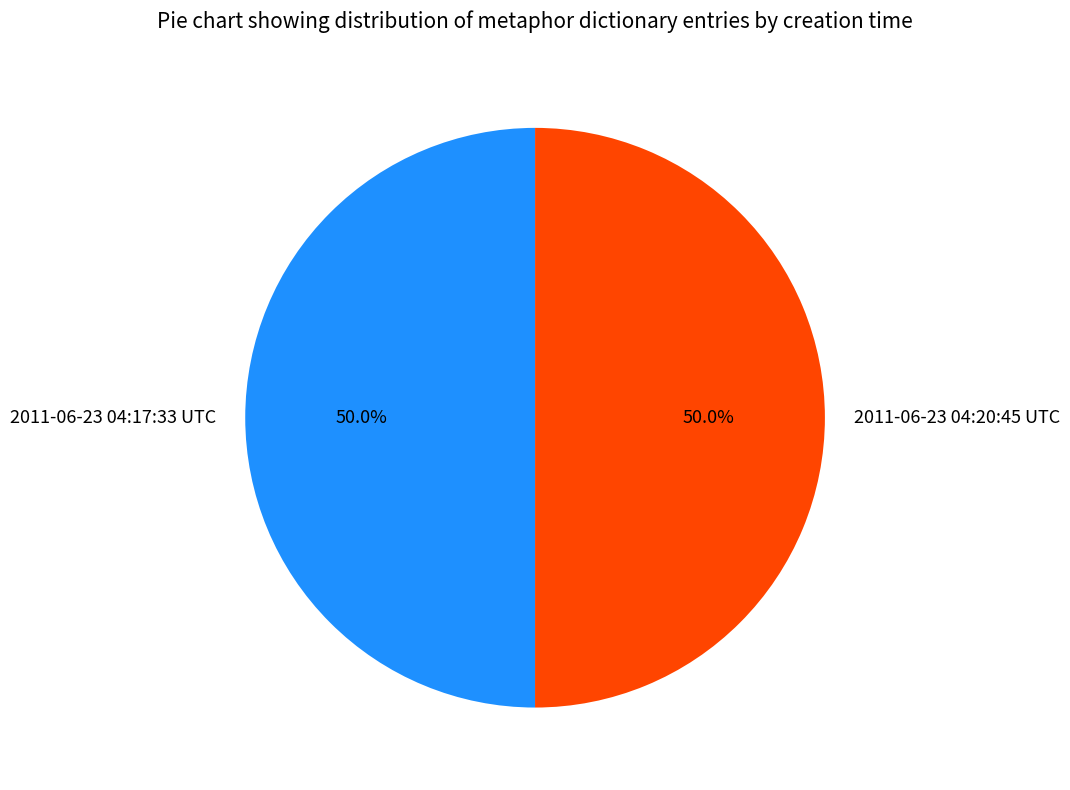

What portion of the pie excludes 2011-06-23 04:17:33 UTC?

50.0%